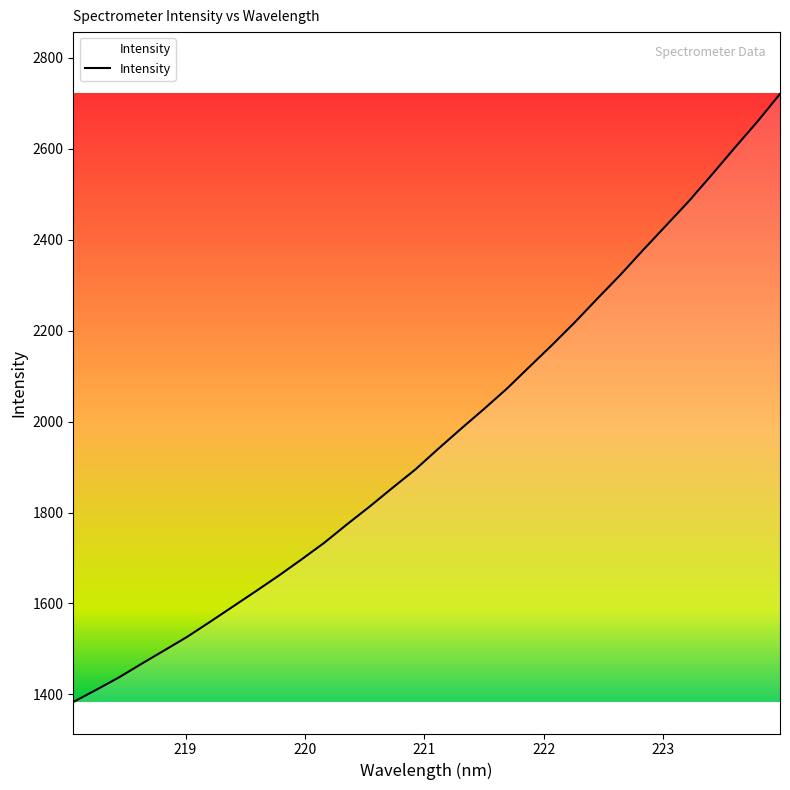

What is the smallest value displayed?

1383.3